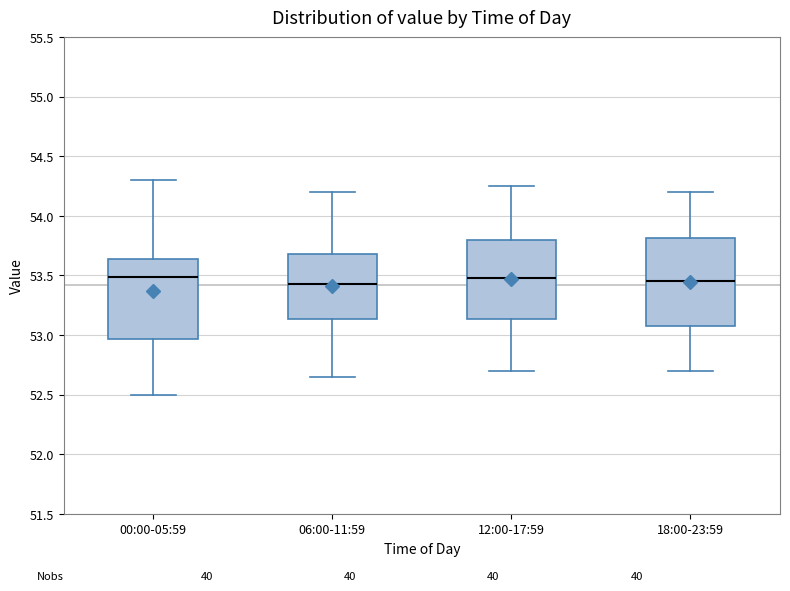

Reading left to right, transcribe this box plot: for each box, give where its median line is, the range the box spans, and where its two whiskers end, as read against the y-axis. The values are not printed on the chart, so give them approximately, as read against the axis.

00:00-05:59: median 53.50, box 52.95 to 53.65, whiskers 52.50 to 54.30
06:00-11:59: median 53.45, box 53.15 to 53.70, whiskers 52.65 to 54.20
12:00-17:59: median 53.50, box 53.15 to 53.80, whiskers 52.70 to 54.25
18:00-23:59: median 53.45, box 53.10 to 53.80, whiskers 52.70 to 54.20